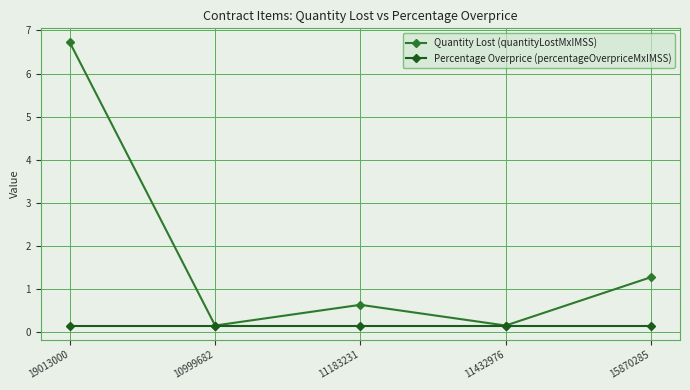

What is the value of the Percentage Overprice (percentageOverpriceMxIMSS) point at the 4th from the left?

0.2